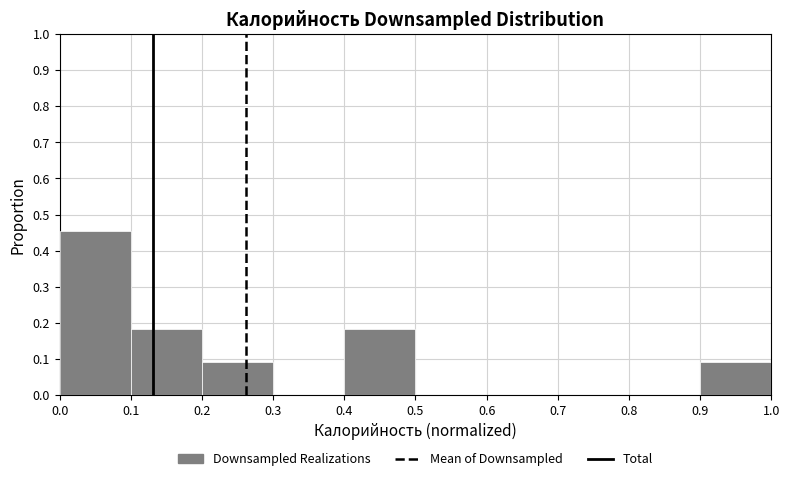

Reading left to right, list every bar in this chart as the range it spans on the x-axis followed by its height. The values are not printed on the chart, so give them approximately, as read against the axis.

0.0 to 0.1: 0.45
0.1 to 0.2: 0.18
0.2 to 0.3: 0.09
0.3 to 0.4: 0
0.4 to 0.5: 0.18
0.5 to 0.6: 0
0.6 to 0.7: 0
0.7 to 0.8: 0
0.8 to 0.9: 0
0.9 to 1.0: 0.09